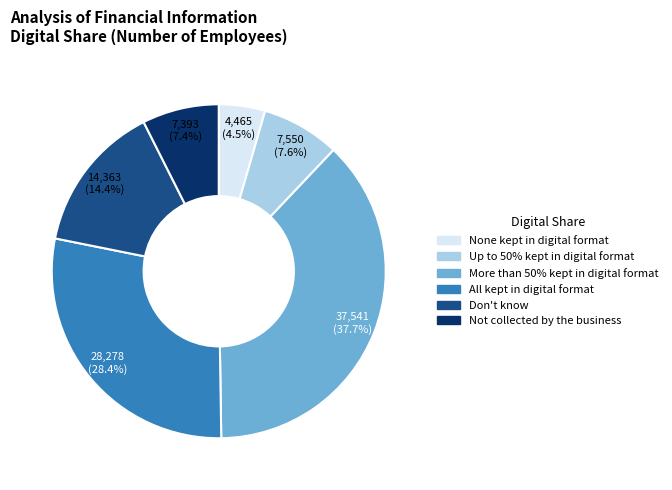

What percentage do None kept in digital format and Not collected by the business together represent?

11.9%